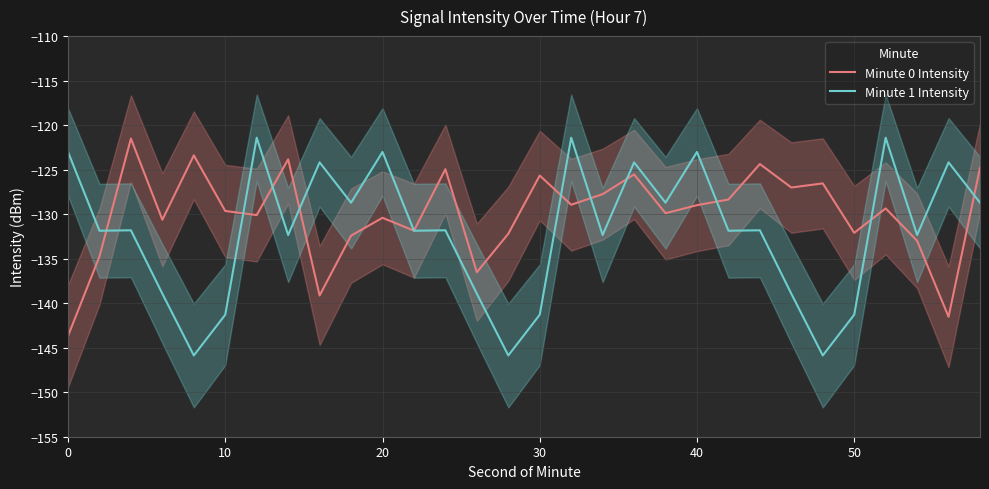

What is the highest value of the Minute 0 Intensity series?

-121.5